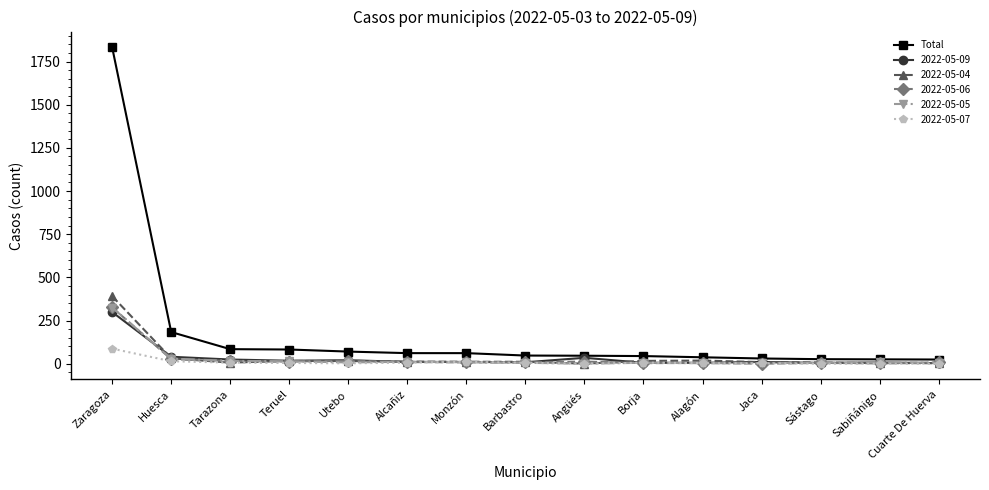

How many data points does each series have?

15